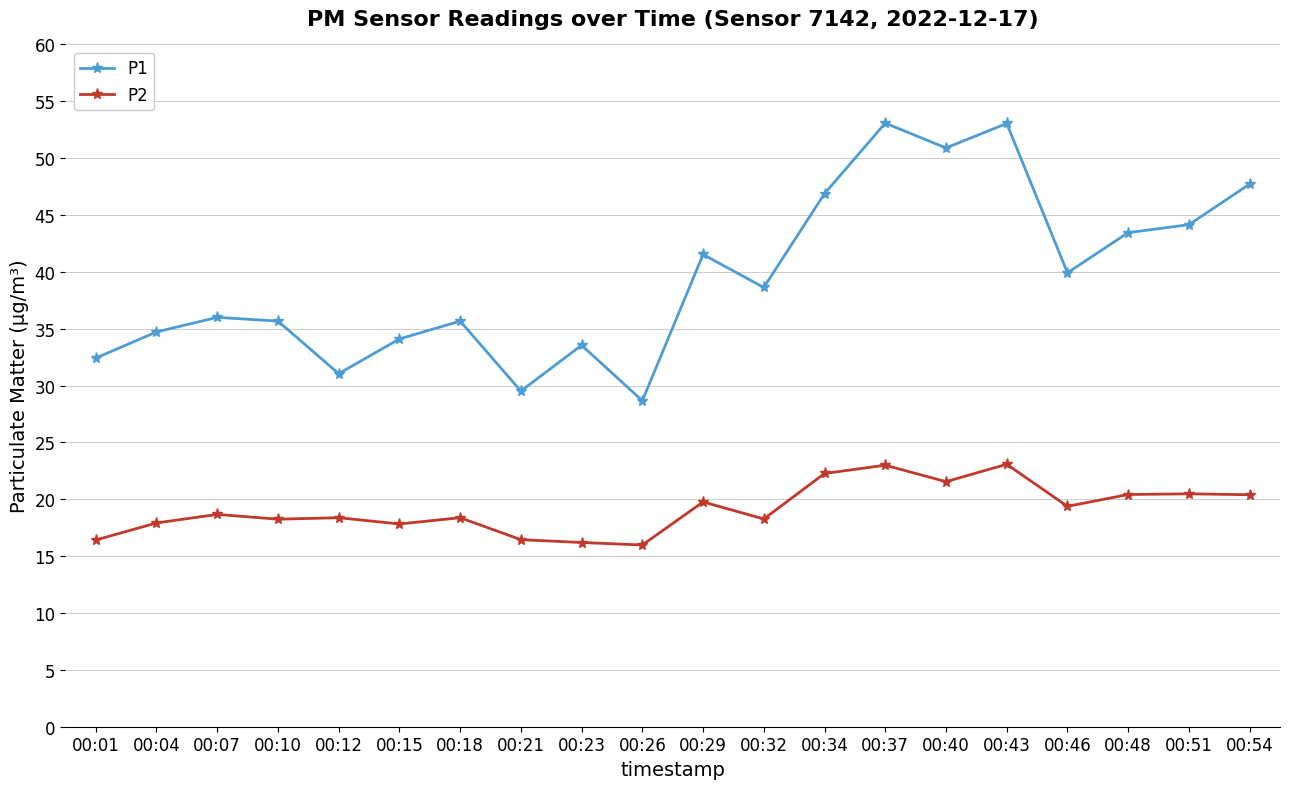

What is the difference between the maximum and second lowest values in the P1 series?

23.6